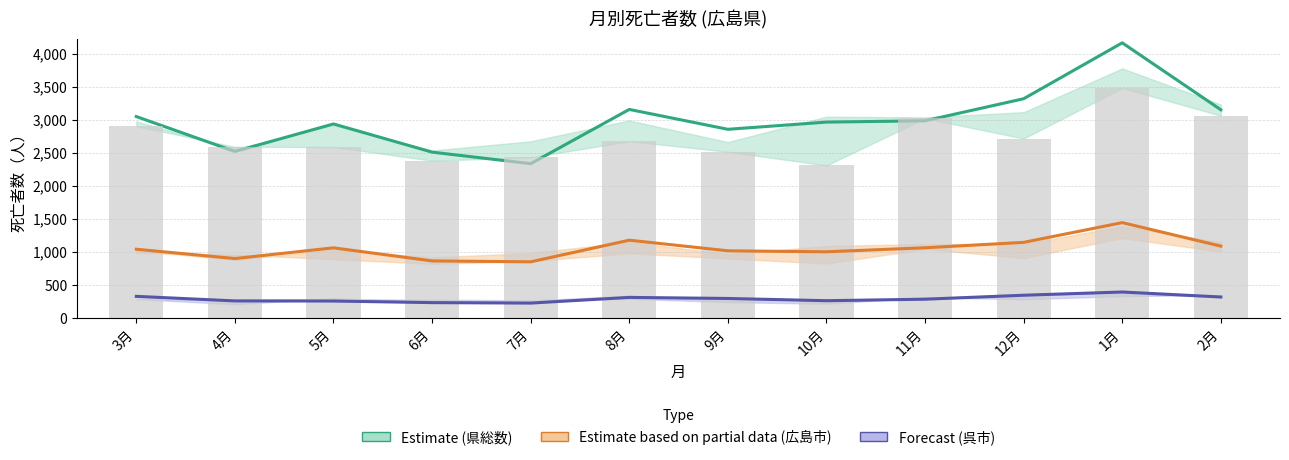

Reading left to right, transcribe all the data shown in this chart.

県総数 (Estimate): 3049	2520	2937	2510	2335	3157	2856	2965	2985	3319	4166	3152
広島市 (Partial): 1039	898	1060	862	848	1176	1015	1000	1061	1143	1442	1086
呉市 (Forecast): 325	256	254	230	223	309	293	259	282	342	391	315
県総数 下限 (bar): 2904	2591	2588	2381	2430	2676	2516	2309	3022	2716	3482	3062